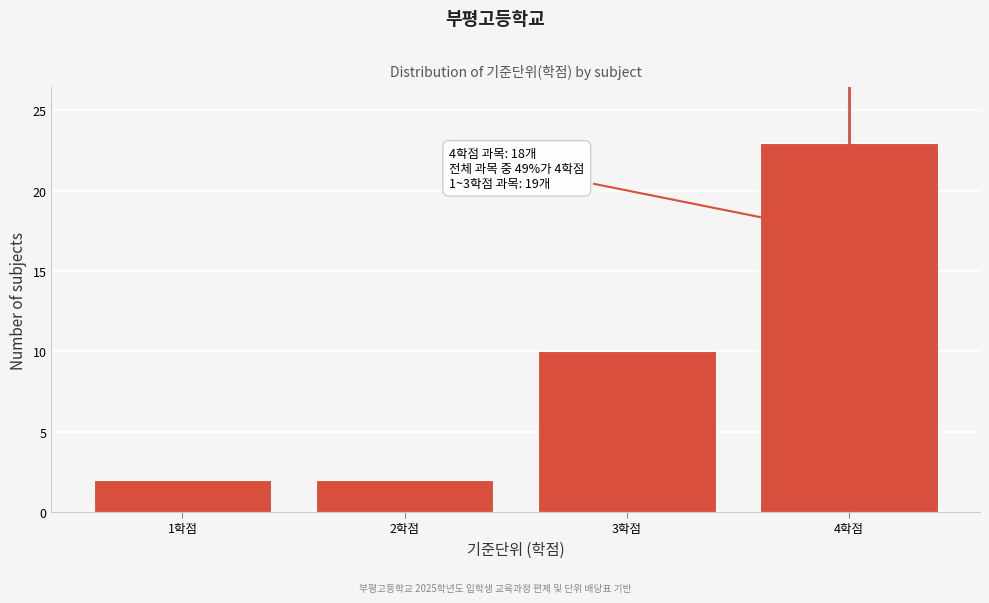

Reading left to right, extract all data points from this chart.

2	2	10	23